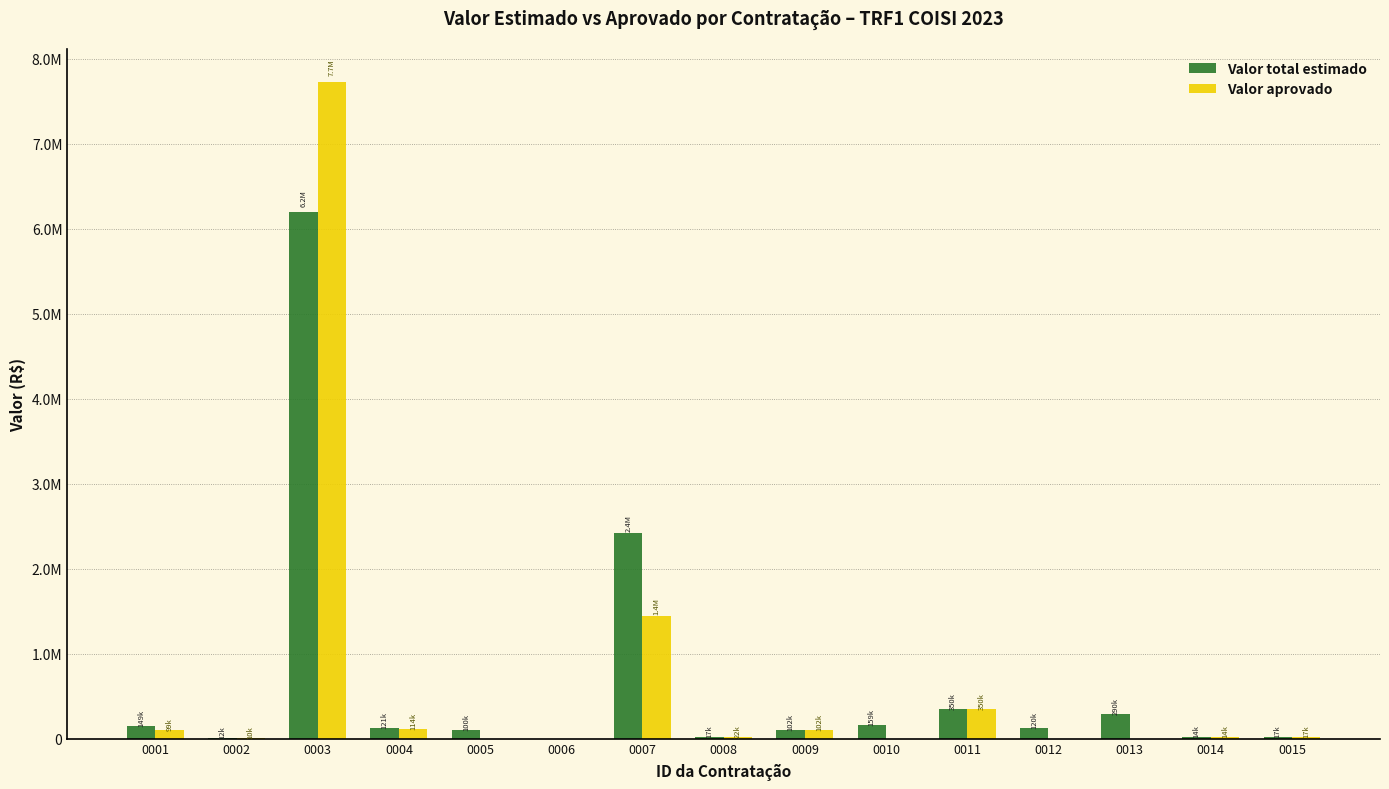

Rank the series by their average value, from lowest to highest.

Valor aprovado, Valor total estimado